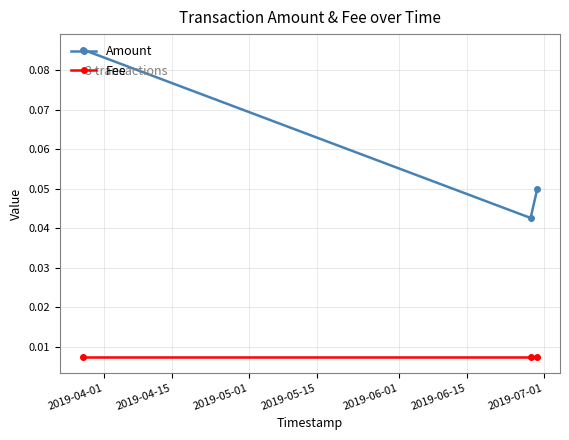

Is this an area chart (filled region under the line)?

No